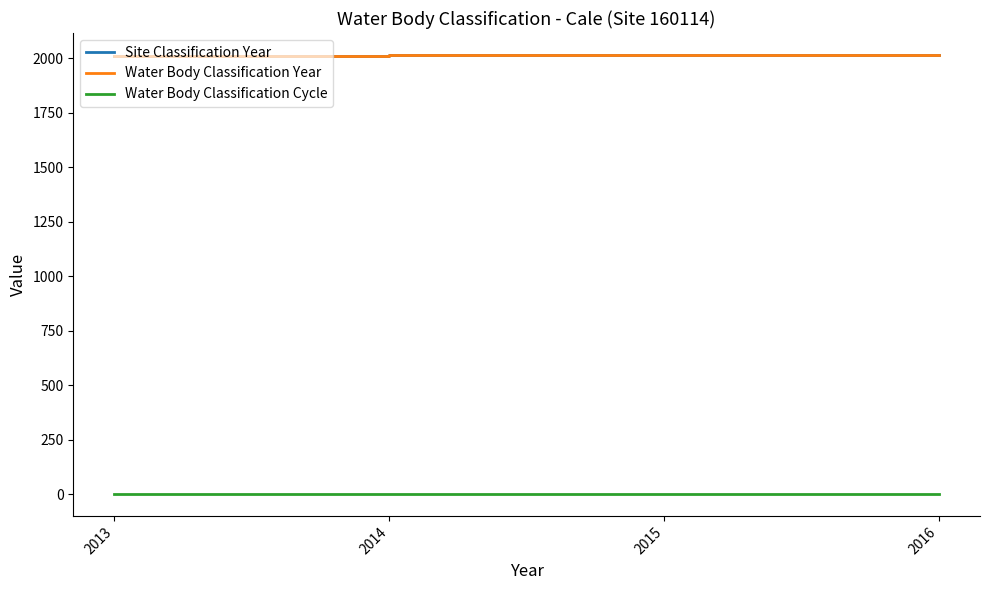

Reading left to right, list all the values displayed in this chart.

Site Classification Year: 2013=2013	2014=2014	2015=2015	2016=2016
Water Body Classification Year: 2013=2013	2014=2014	2015=2015	2016=2016
Water Body Classification Cycle: 2013=2	2014=2	2015=2	2016=2